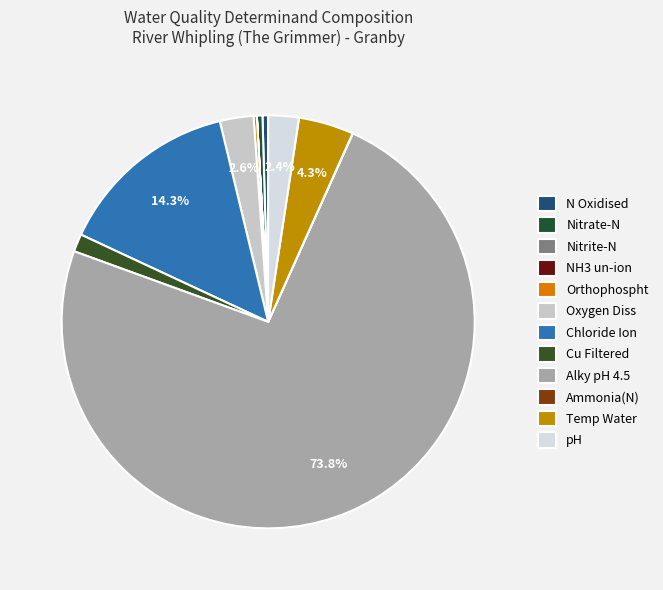

Is it true that Alky pH 4.5 is 74% of the pie?

True